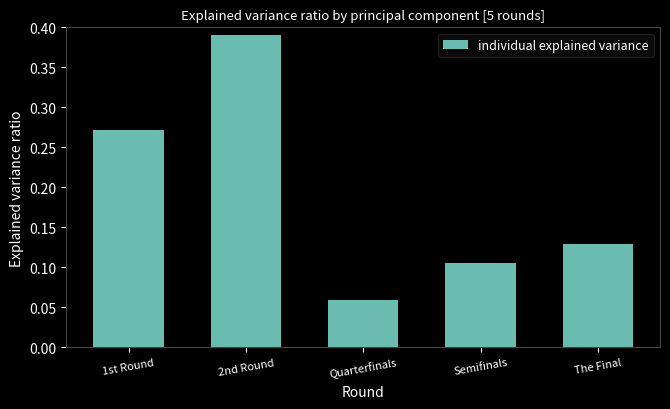

List the labels in order of value, largest first.

2nd Round, 1st Round, The Final, Semifinals, Quarterfinals